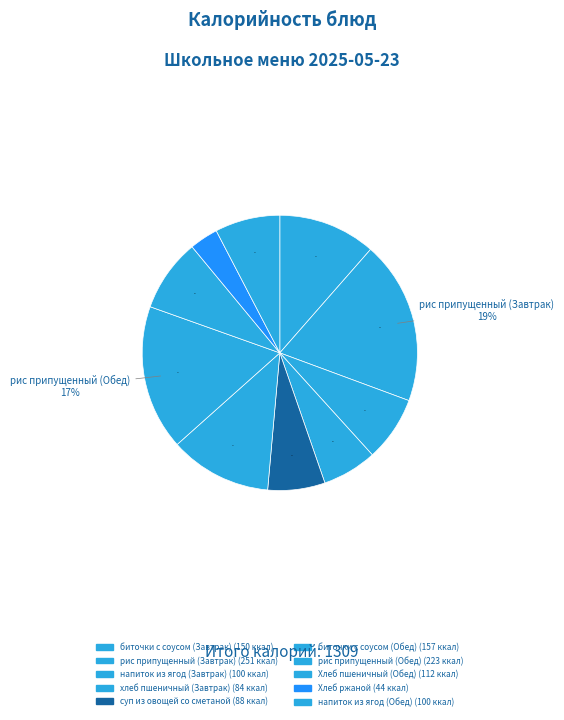

What is the change in value from биточки с соусом (Обед) to рис припущенный (Обед)?

+66